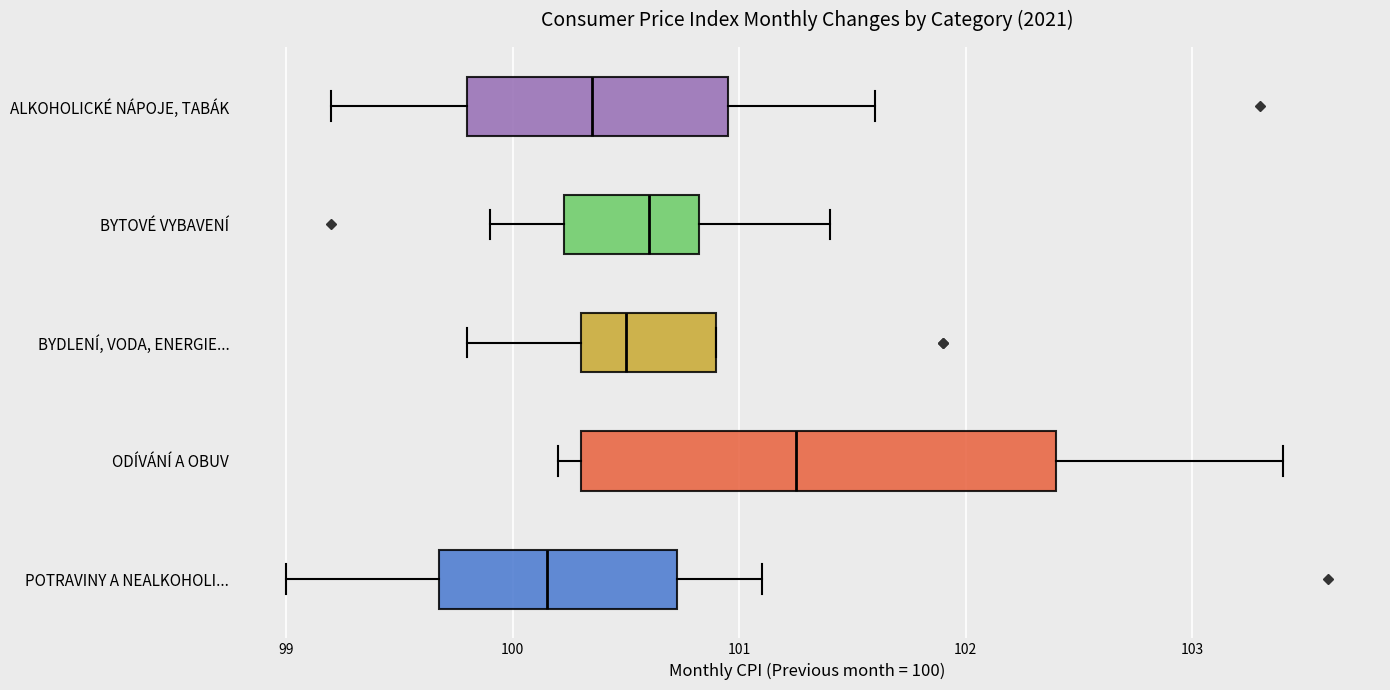

Reading bottom to top, transcribe this box plot: for each box, give where its median line is, the range the box spans, and where its two whiskers end, as read against the x-axis. The values are not printed on the chart, so give them approximately, as read against the axis.

POTRAVINY A NEALKOHOLI...: median 100.2, box 99.7 to 100.7, whiskers 99.0 to 101.1
ODÍVÁNÍ A OBUV: median 101.3, box 100.3 to 102.4, whiskers 100.2 to 103.4
BYDLENÍ, VODA, ENERGIE...: median 100.5, box 100.3 to 100.9, whiskers 99.8 to 100.9
BYTOVÉ VYBAVENÍ: median 100.6, box 100.2 to 100.8, whiskers 99.9 to 101.4
ALKOHOLICKÉ NÁPOJE, TABÁK: median 100.4, box 99.8 to 101.0, whiskers 99.2 to 101.6